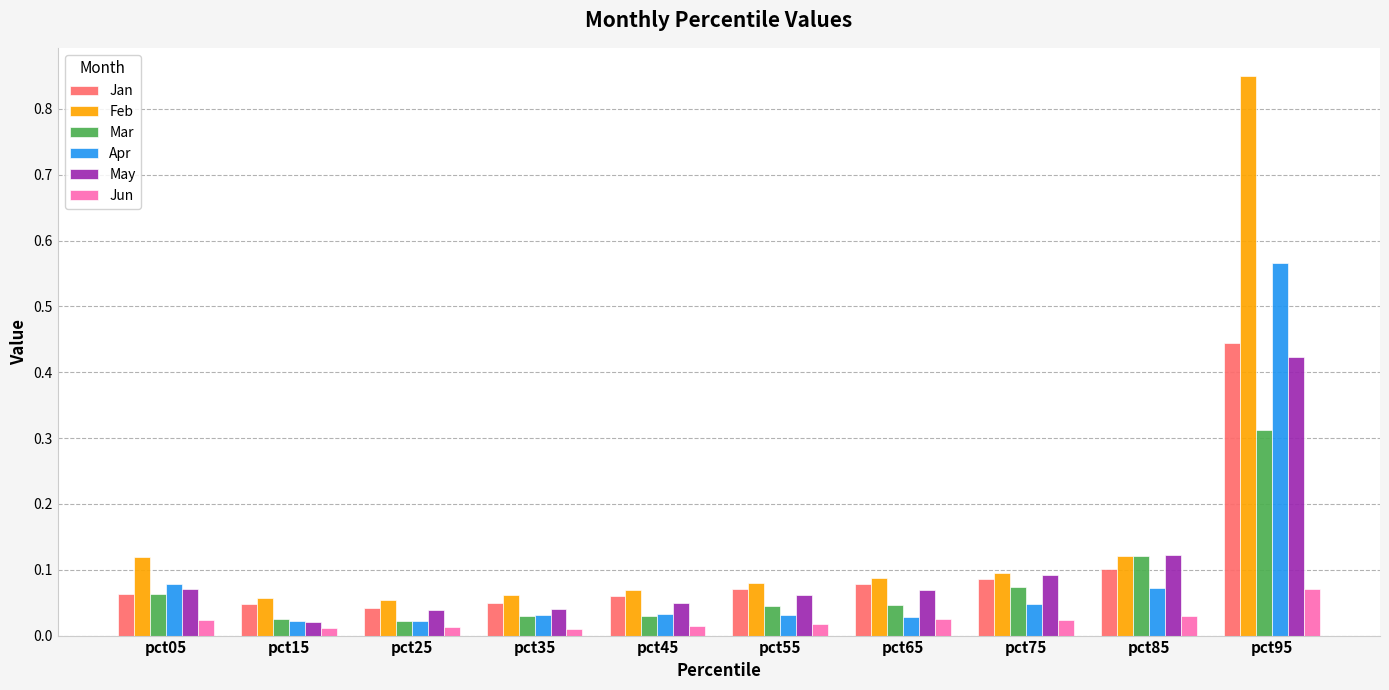

Which label corresponds to the largest value in the chart?

pct95